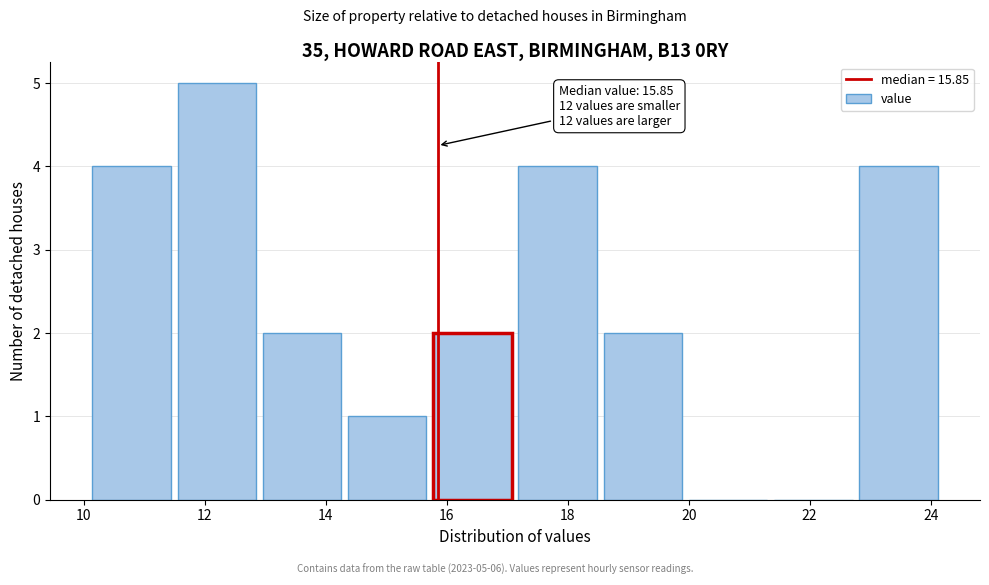

Over which range of the x-axis is the bar tallest?

11.6 to 13.0